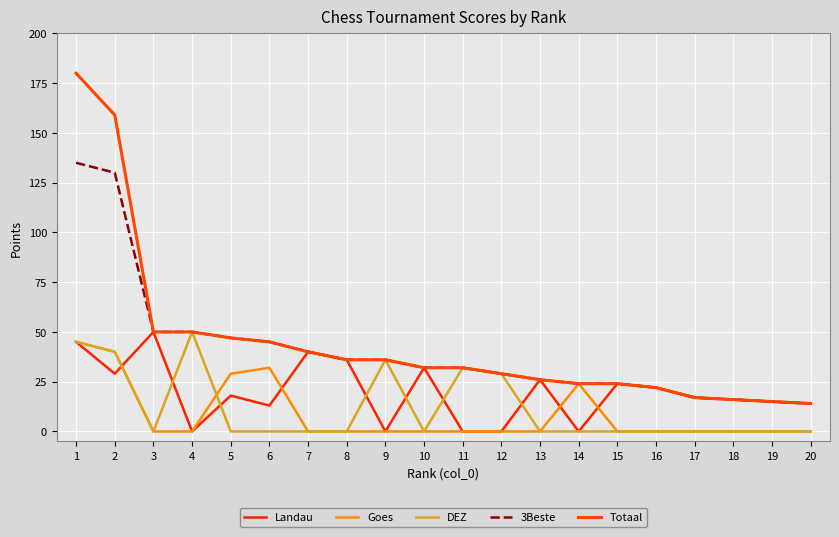

True or false: Landau and 3Beste intersect in this chart.

False